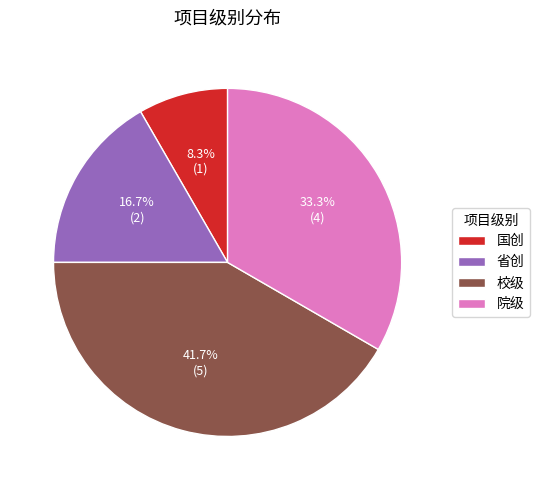

Is there any slice that represents more than half of the pie?

No